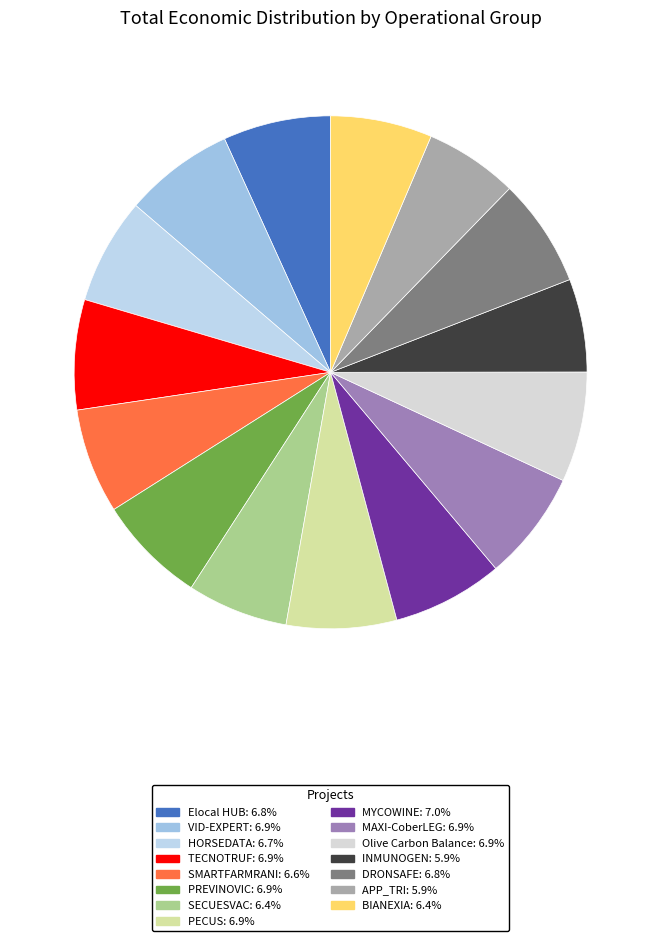

What percentage is the APP_TRI slice, to the nearest percent?

6%